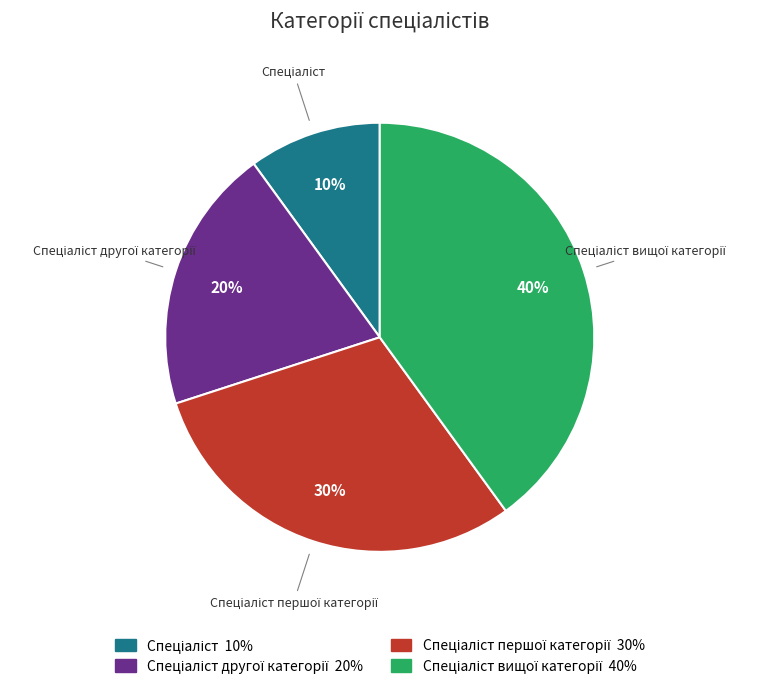

To the nearest percent, what is the average slice percentage?

25%